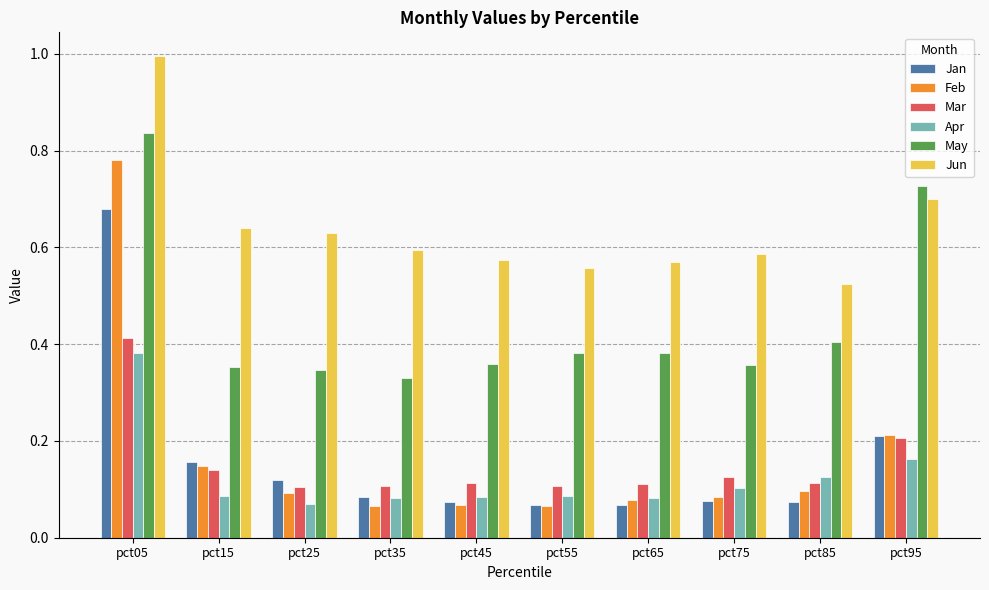

At how many categories does at least one series exceed 0?

10